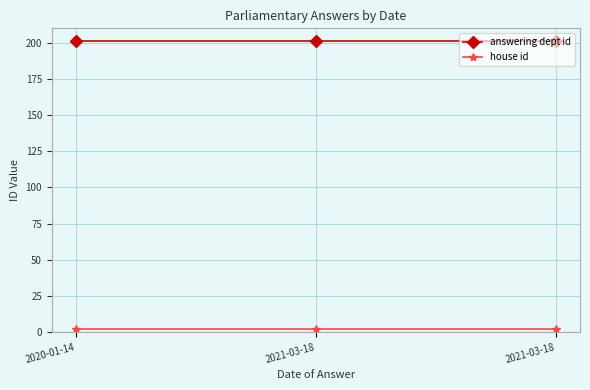

List the series in order of their overall mean, lowest first.

house id, answering dept id